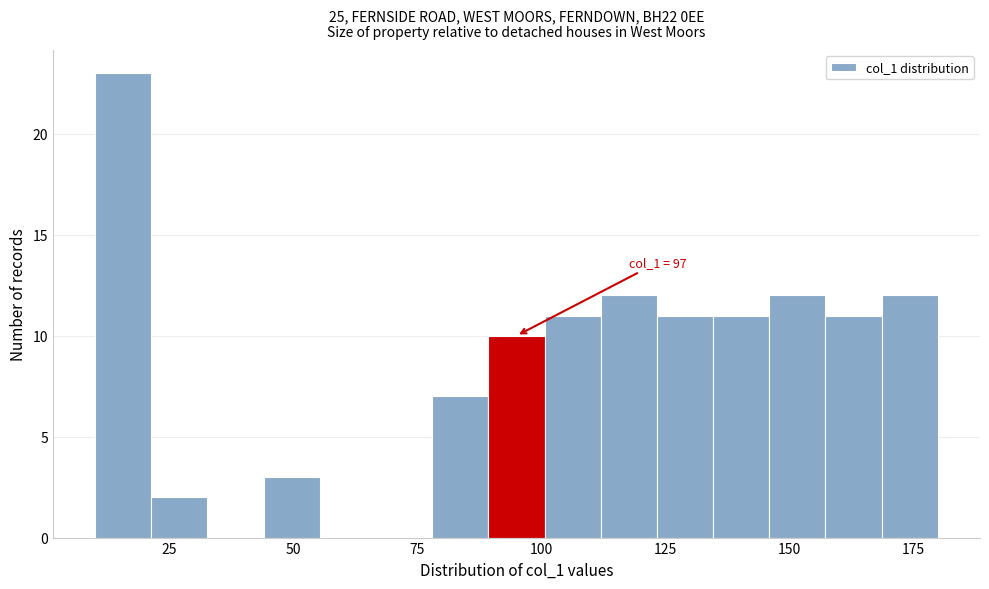

Read against the x-axis, roughly where is the centre of the tallest bar?

15